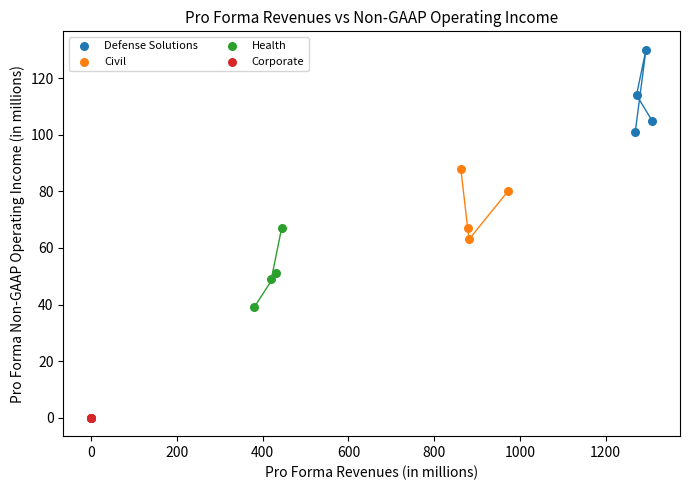

Which series contains the highest Y value?

Defense Solutions